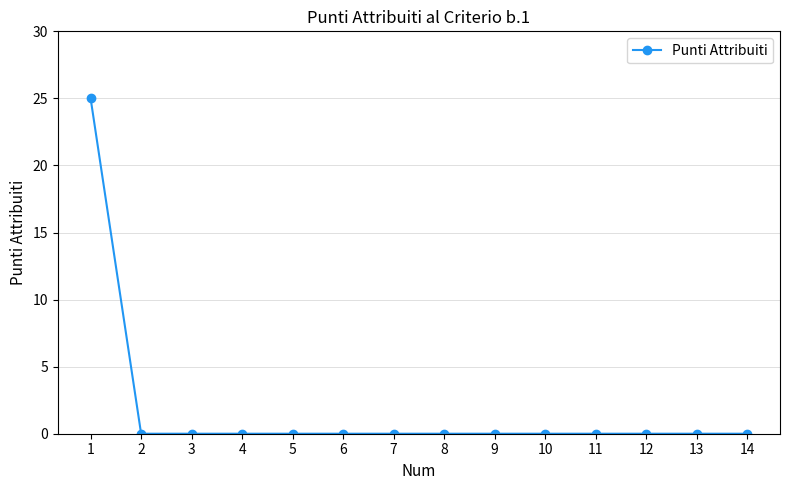

How many categories are shown in the chart?

14